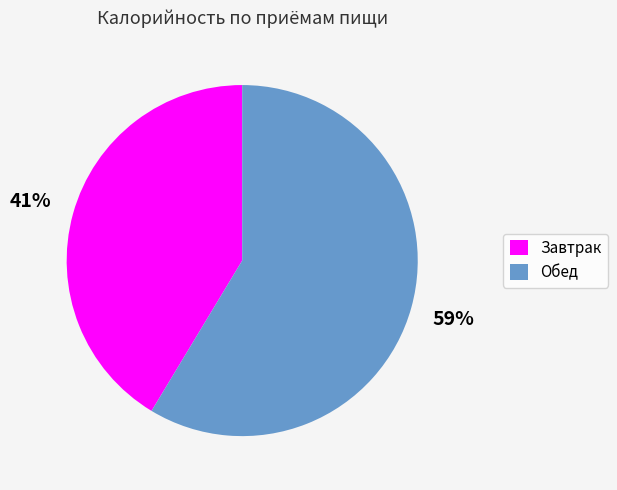

Do Завтрак and Обед together represent more than half of the pie?

Yes